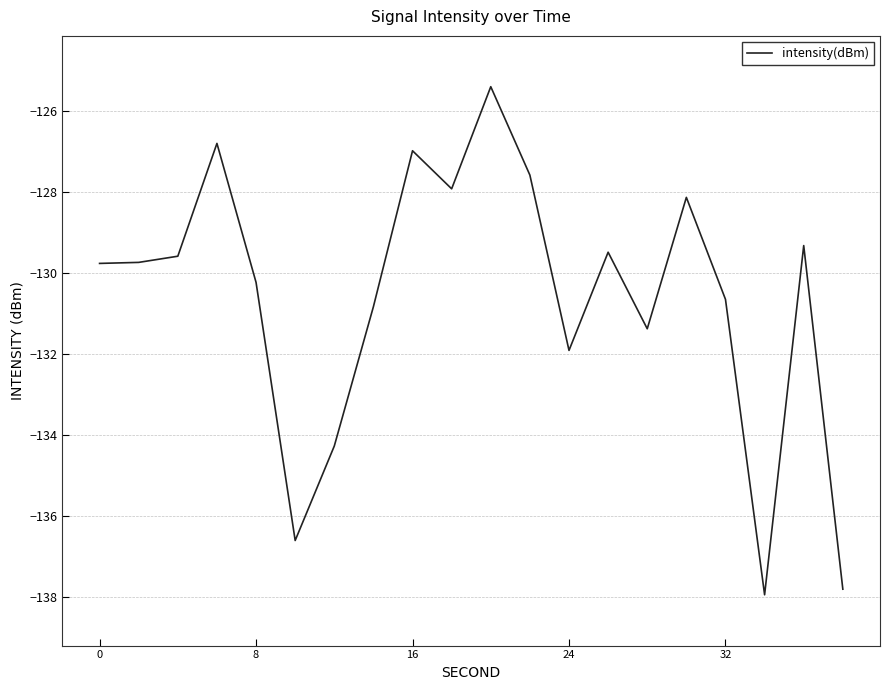

What is the greatest value displayed?

-125.4